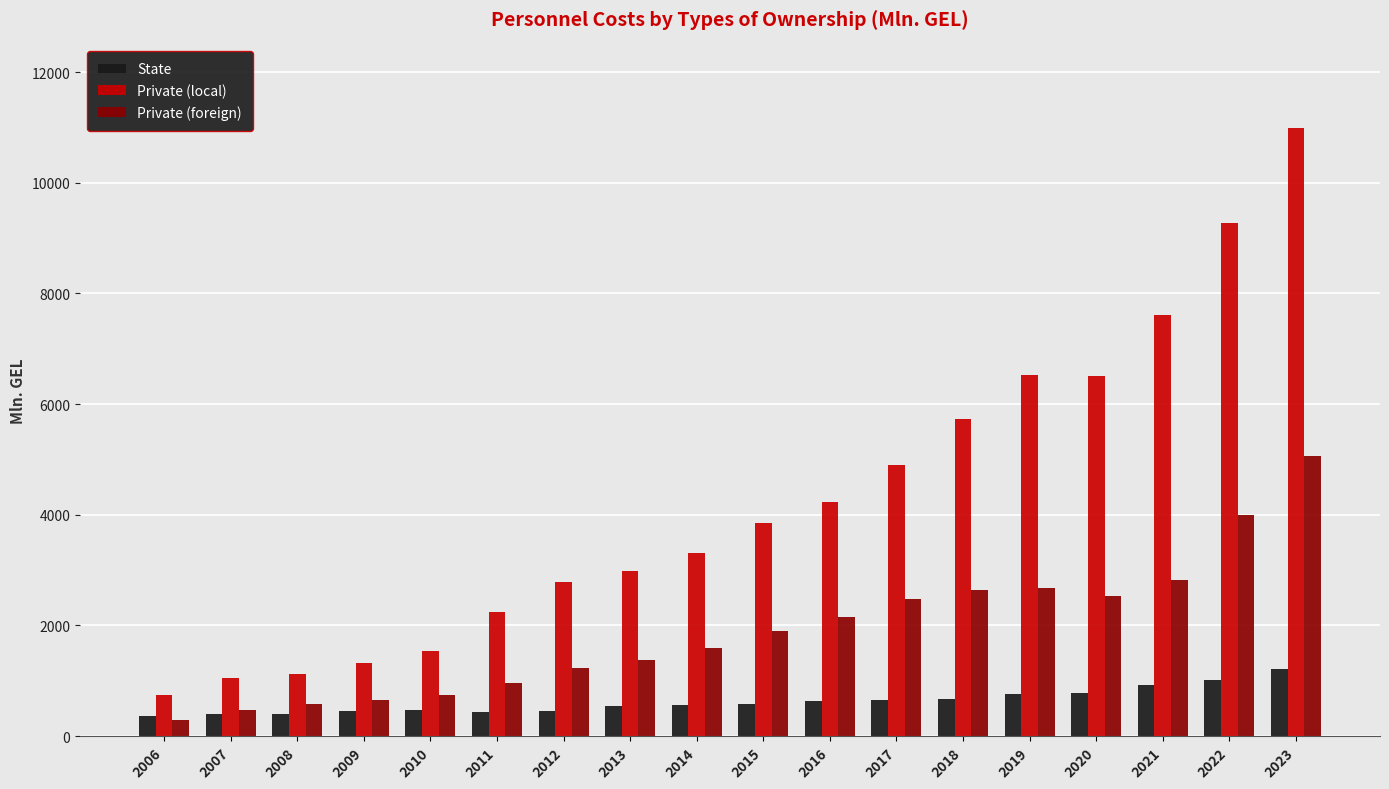

Which series changed the most between 2018 and 2022?

Private (local)